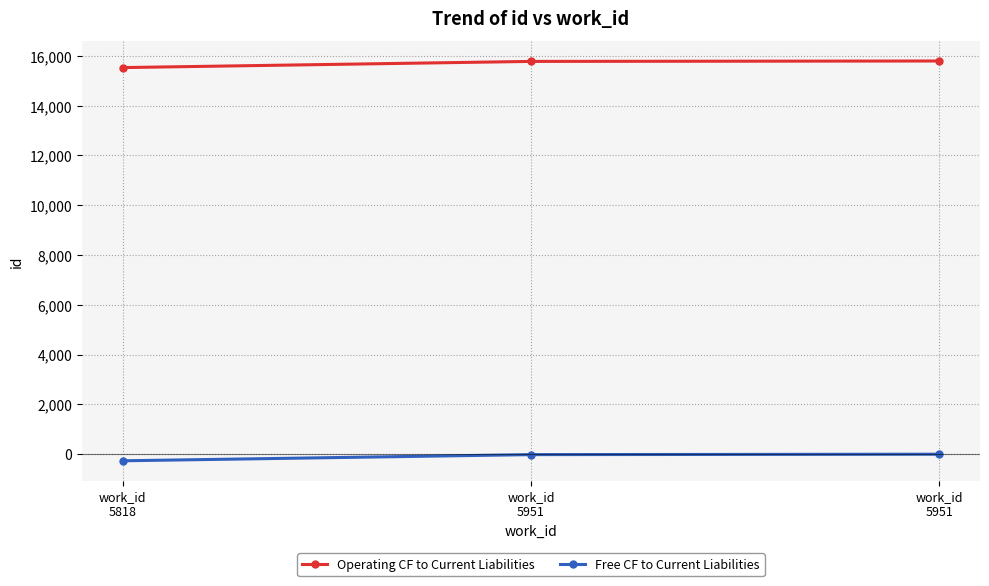

Count the number of categories in the chart.

3